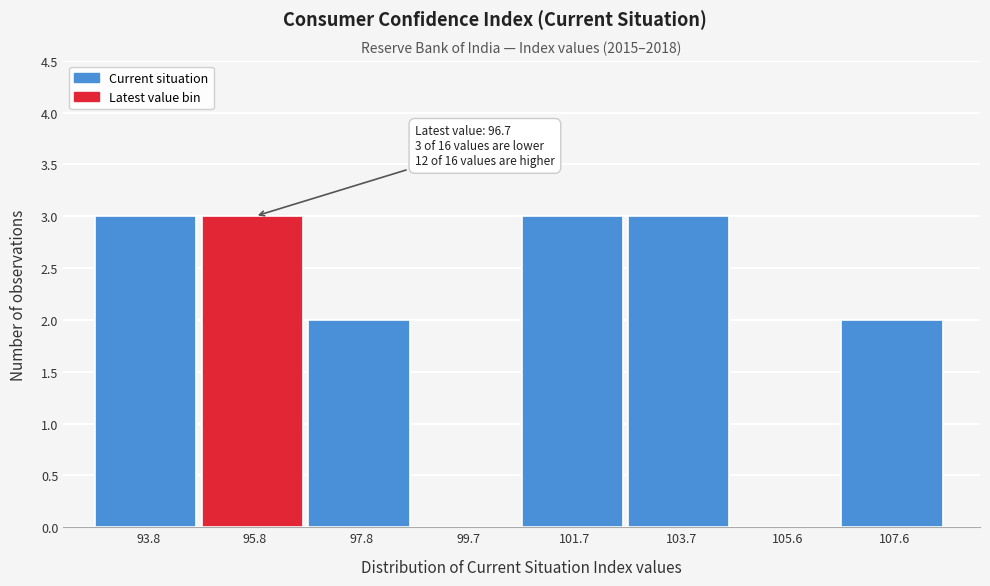

Reading left to right, what are all the values shown in this chart?

93.8=3	95.8=3	97.8=2	99.7=0	101.7=3	103.7=3	105.6=0	107.6=2